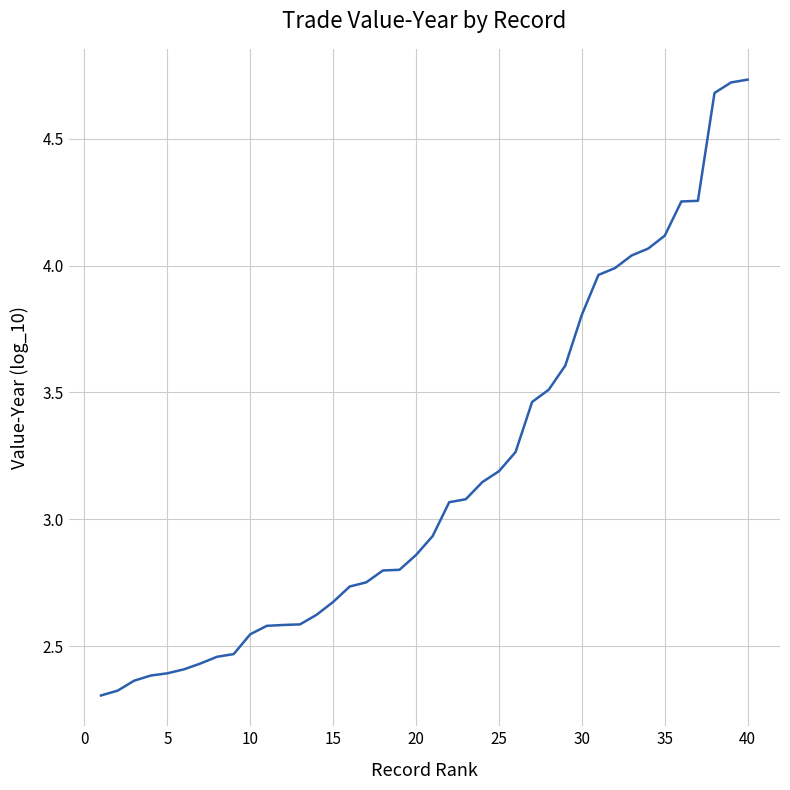

What is the minimum value shown in the chart?

2.3